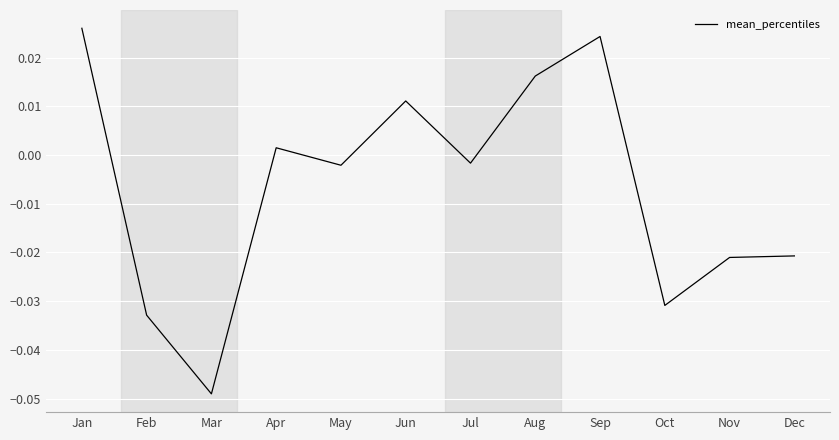

How many positive values are there?

5